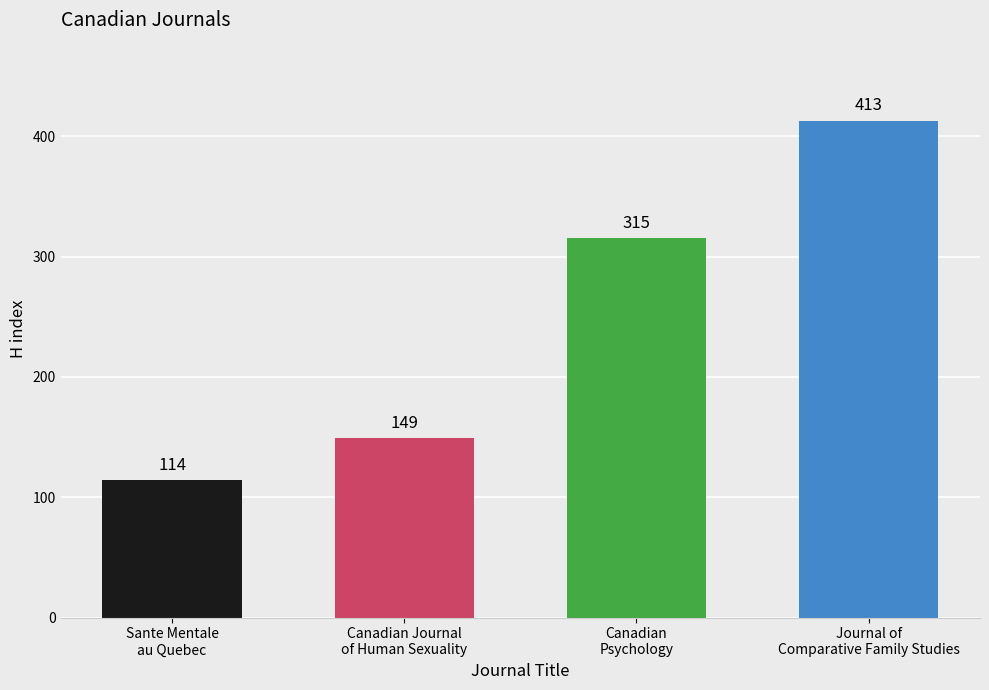

Count the values in the range 149 to 413.

3